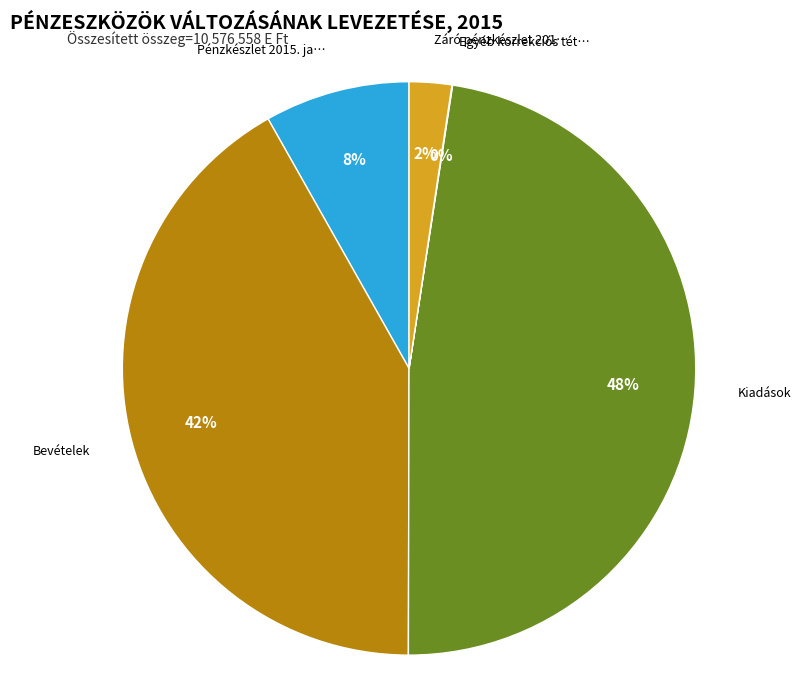

To the nearest percent, what is the average slice percentage?

20%